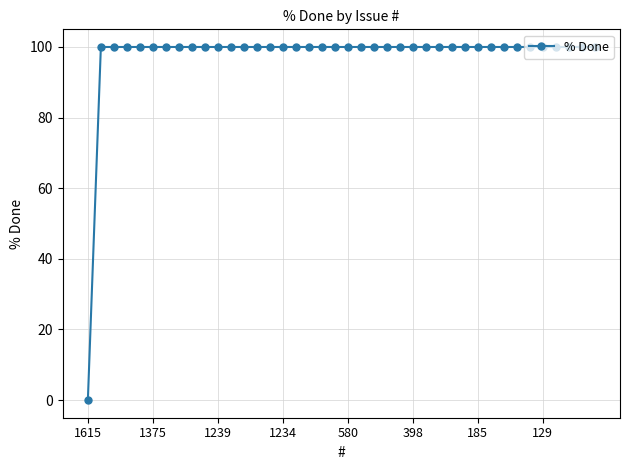

How many positive values are there?

39